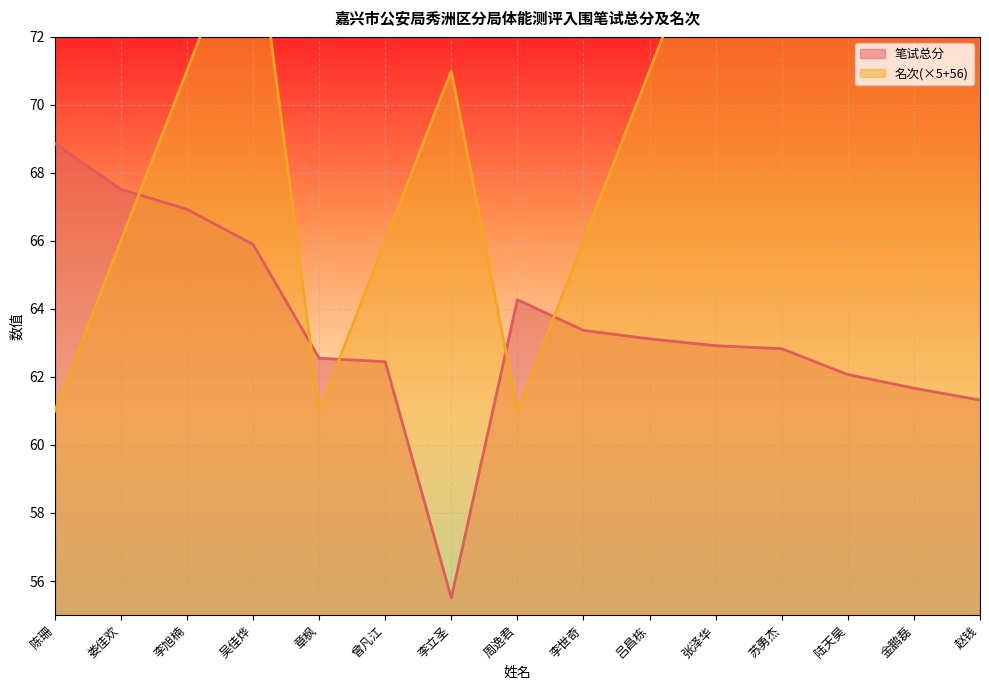

What is the approximate value of 名次 at 苏勇杰?

81.0